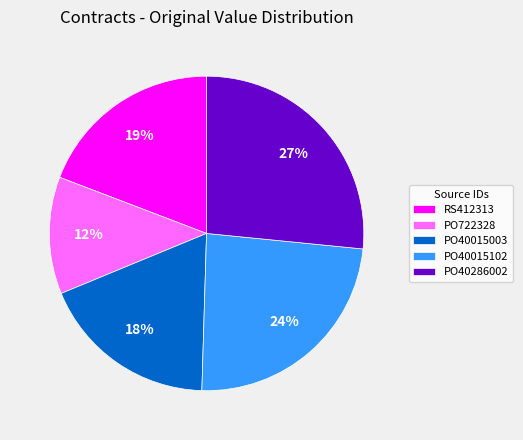

The PO40286002 slice represents 27% of the pie. True or false?

True